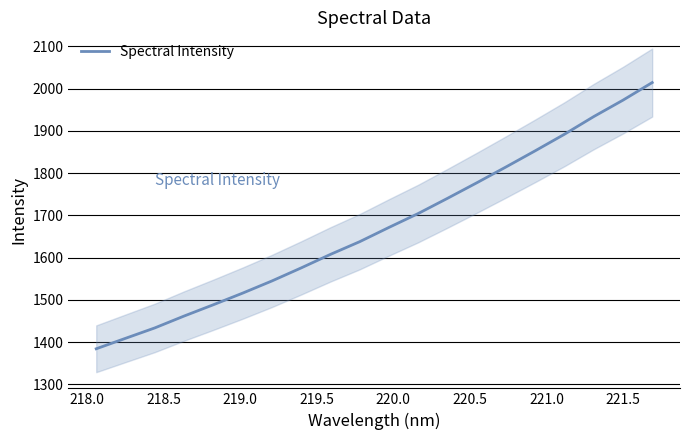

What is the highest value of the Spectral Intensity series?

2014.1